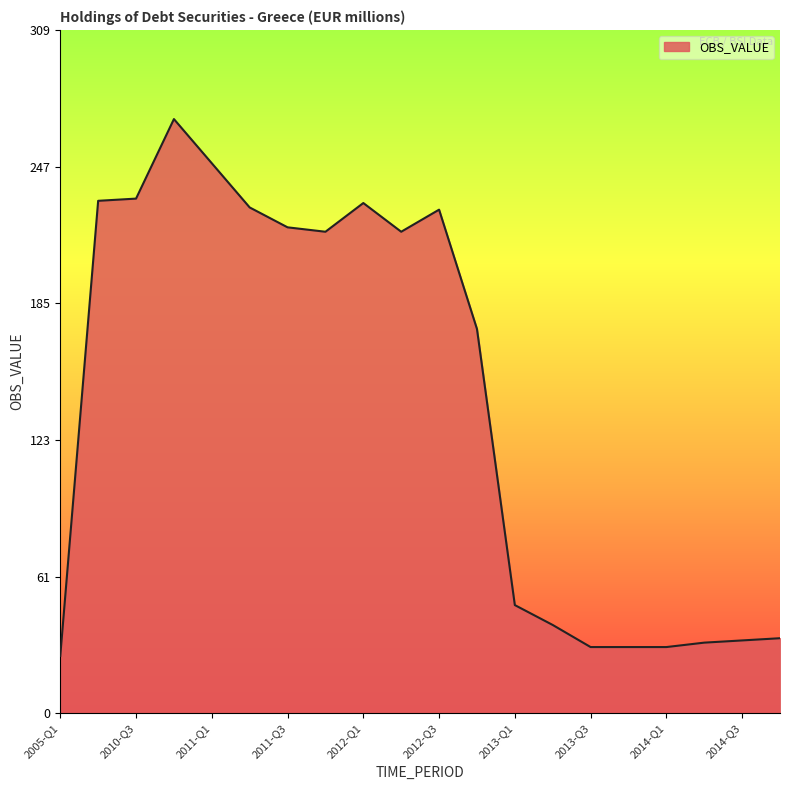

True or false: there are more than 0 points higher than both neighbors.

True